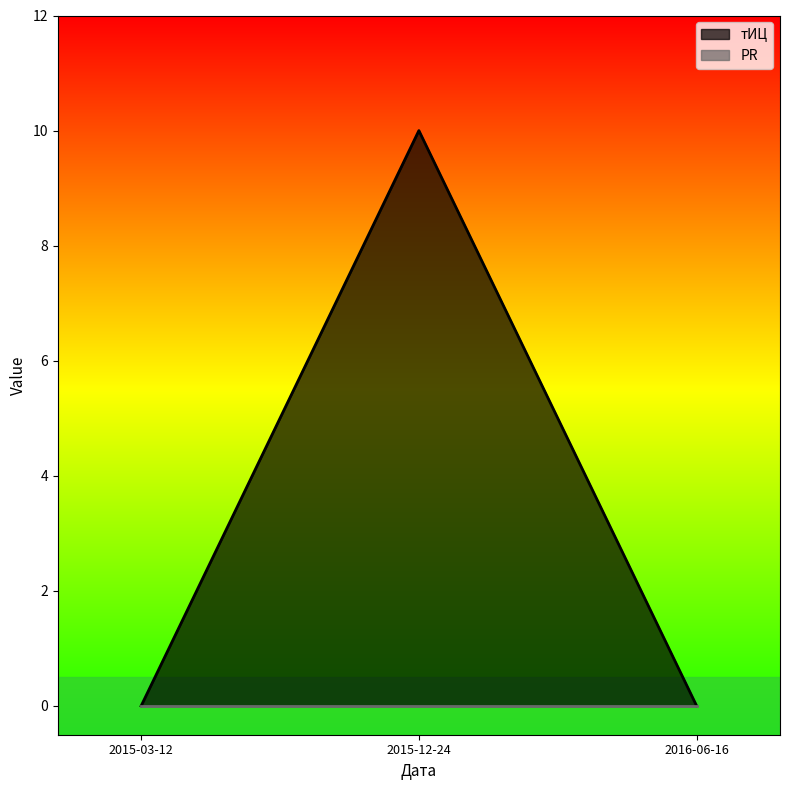

What is the difference between the values at 2015-03-12 and 2015-12-24?

10